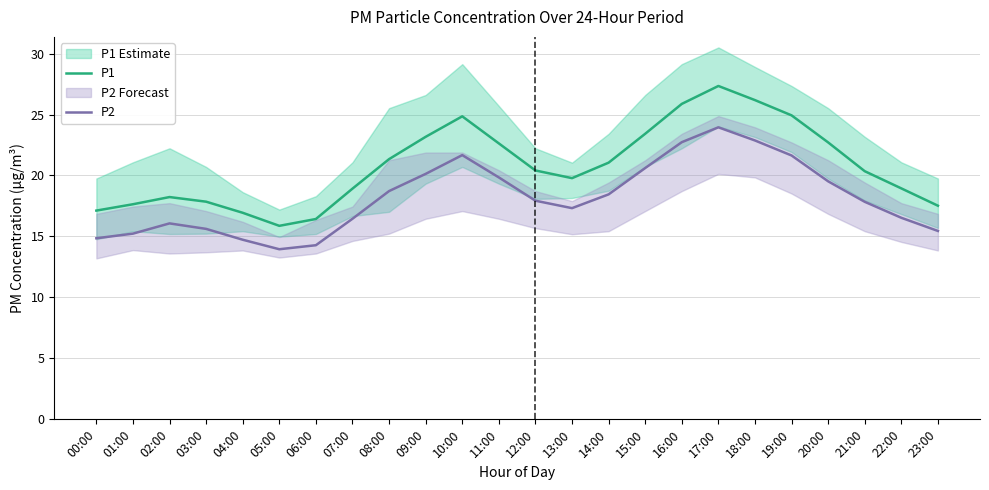

Rank the series by their maximum value, from lowest to highest.

P2, P1